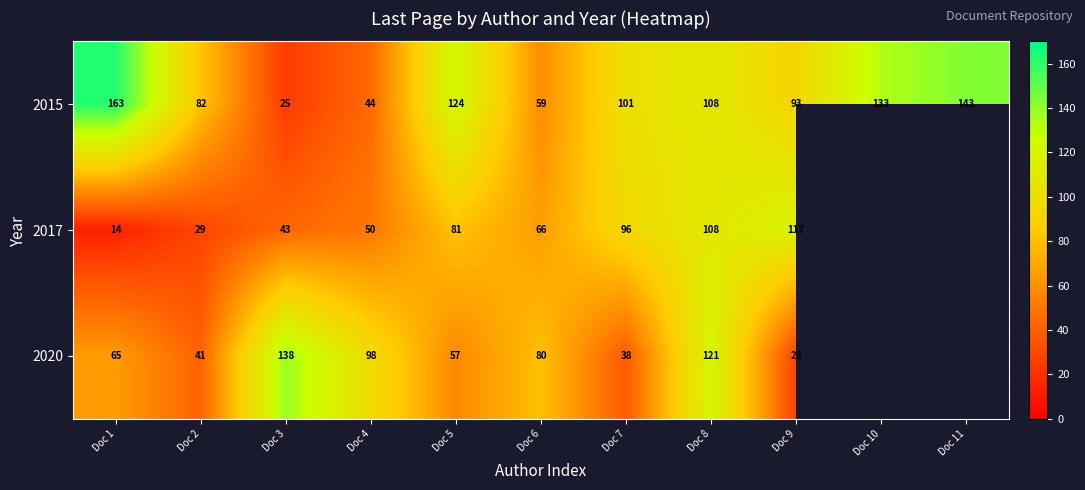

What is the total value across all series at Doc 3?

206